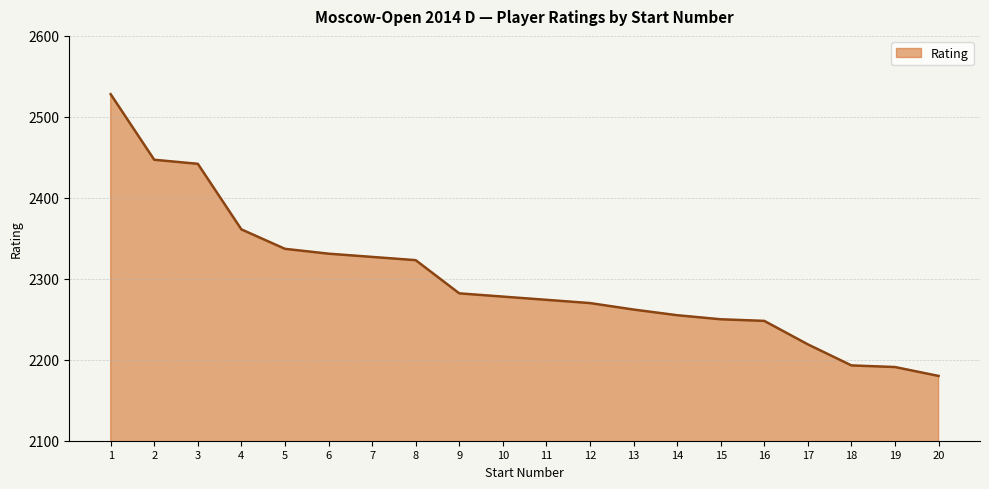

Reading left to right, list all the values displayed in this chart.

2528	2447	2442	2361	2337	2331	2327	2323	2282	2278	2274	2270	2262	2255	2250	2248	2219	2193	2191	2180